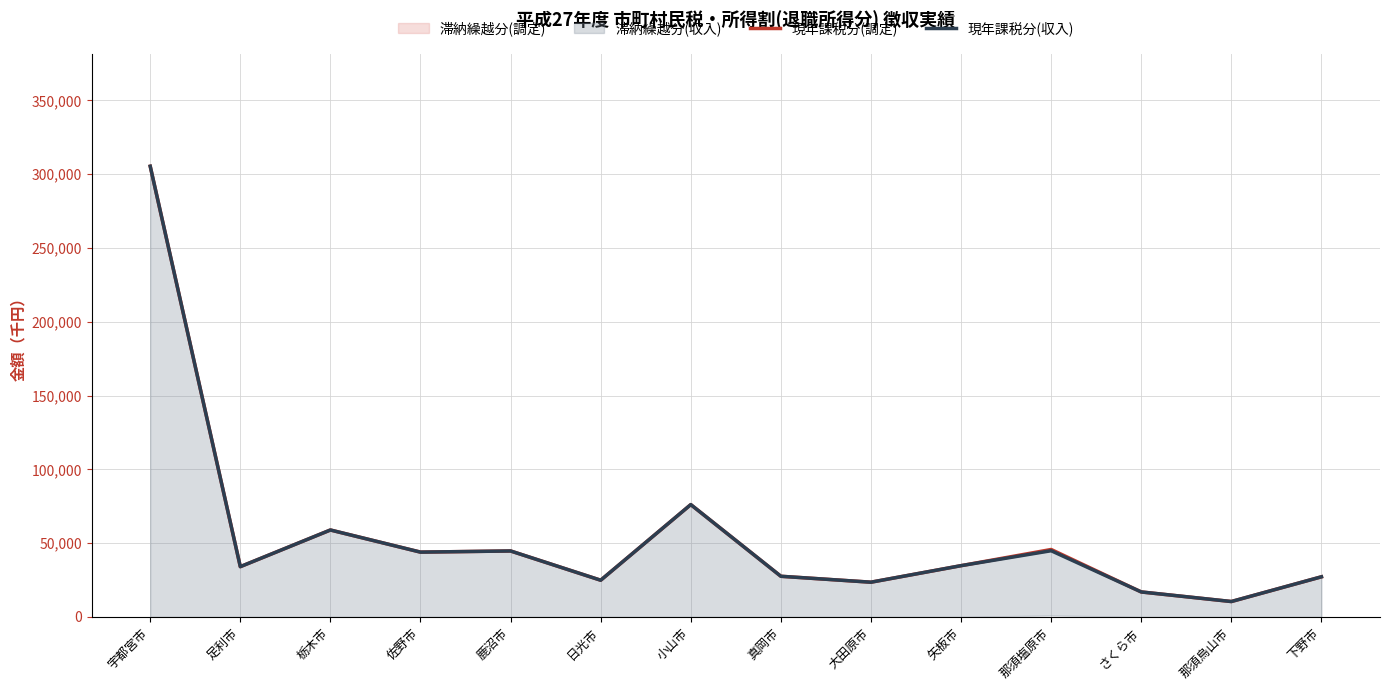

Reading right to left, list all the values displayed in this chart.

現年課税分(調定): 下野市=27173	那須烏山市=10412	さくら市=16904	那須塩原市=45681	矢板市=34718	大田原市=23513	真岡市=27526	小山市=76105	日光市=24851	鹿沼市=44677	佐野市=43892	栃木市=58889	足利市=34041	宇都宮市=305392
現年課税分(収入): 下野市=27173	那須烏山市=10412	さくら市=16904	那須塩原市=44841	矢板市=34718	大田原市=23513	真岡市=27526	小山市=76105	日光市=24851	鹿沼市=44677	佐野市=43892	栃木市=58889	足利市=34041	宇都宮市=305392